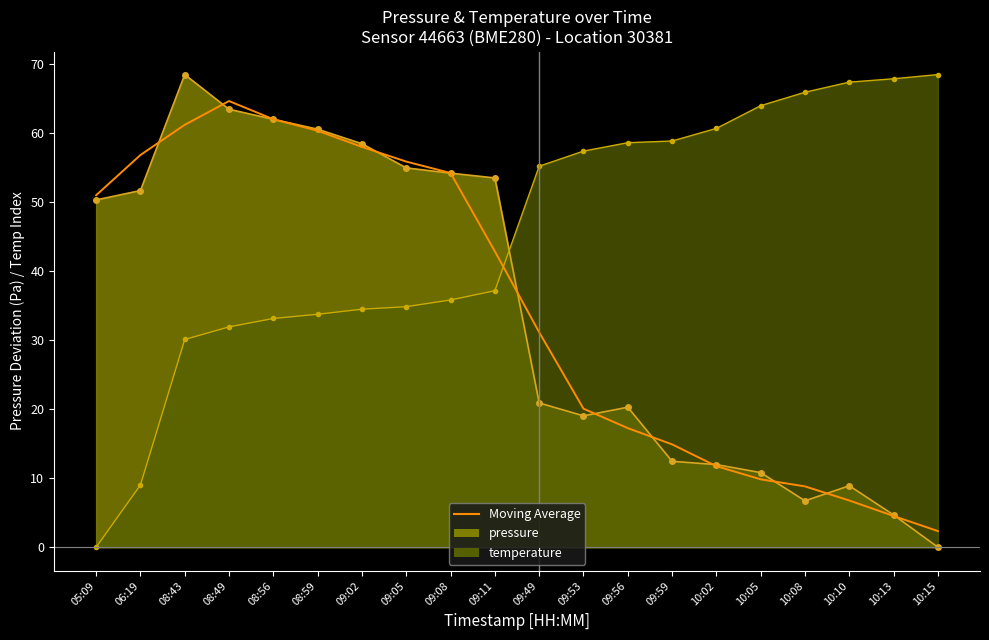

Which category has the highest value in the Moving Average series?

08:49